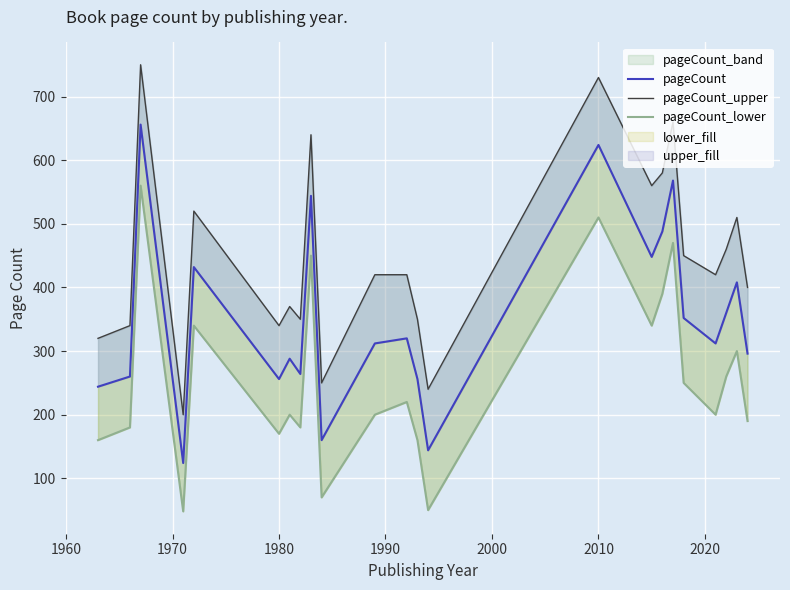

True or false: pageCount_upper and pageCount cross at least once.

False